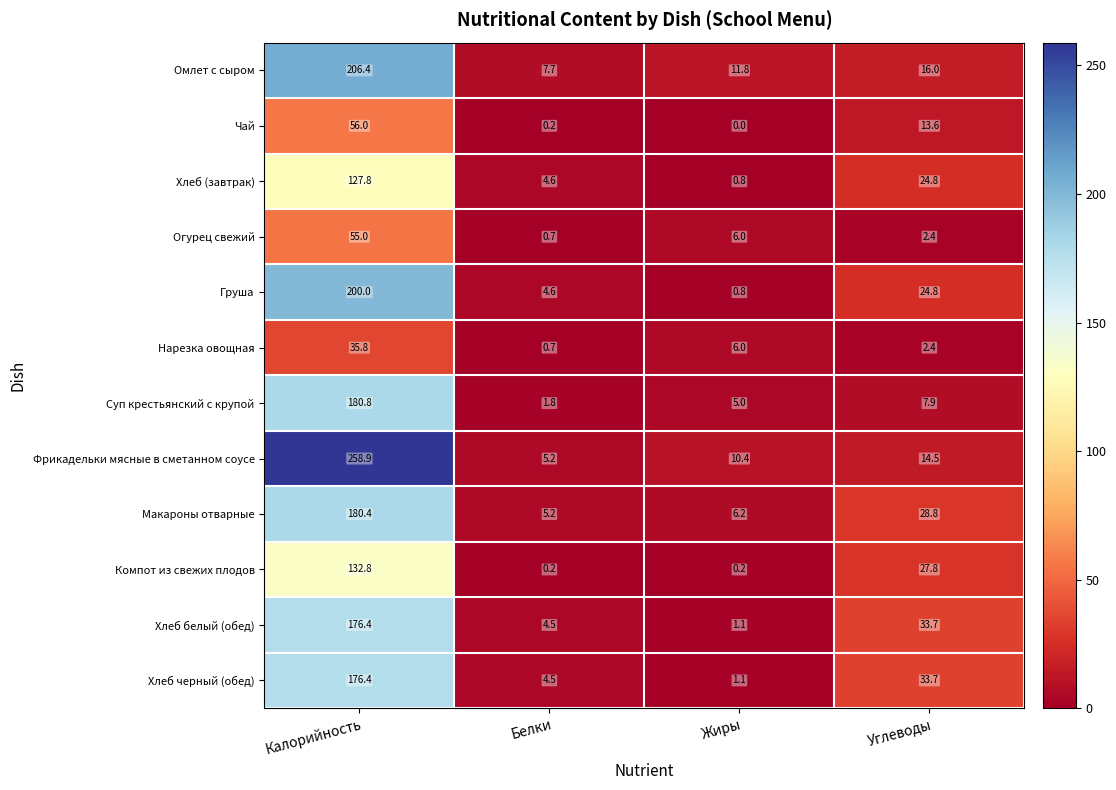

What is the total value across all series at Белки?

39.9